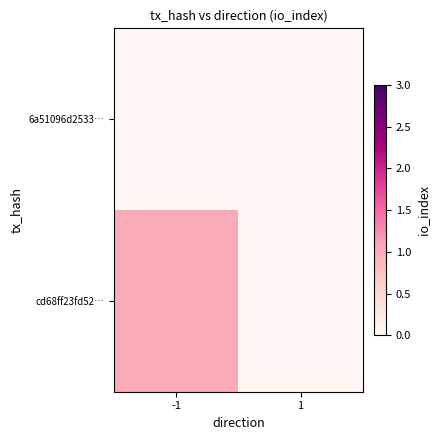

Which label corresponds to the largest value in the chart?

-1